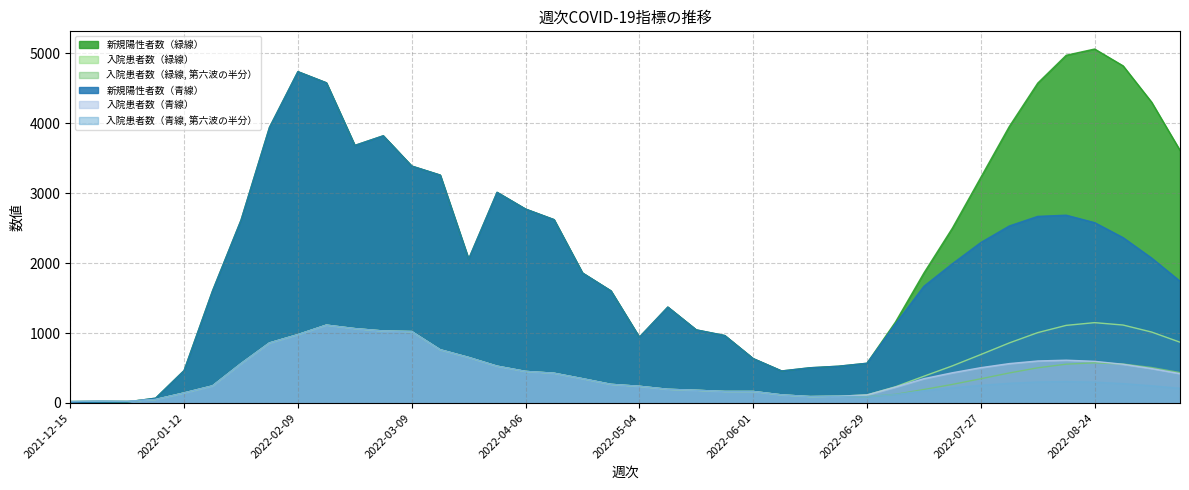

Which series has the largest range (max minus min)?

新規陽性者数（緑線）